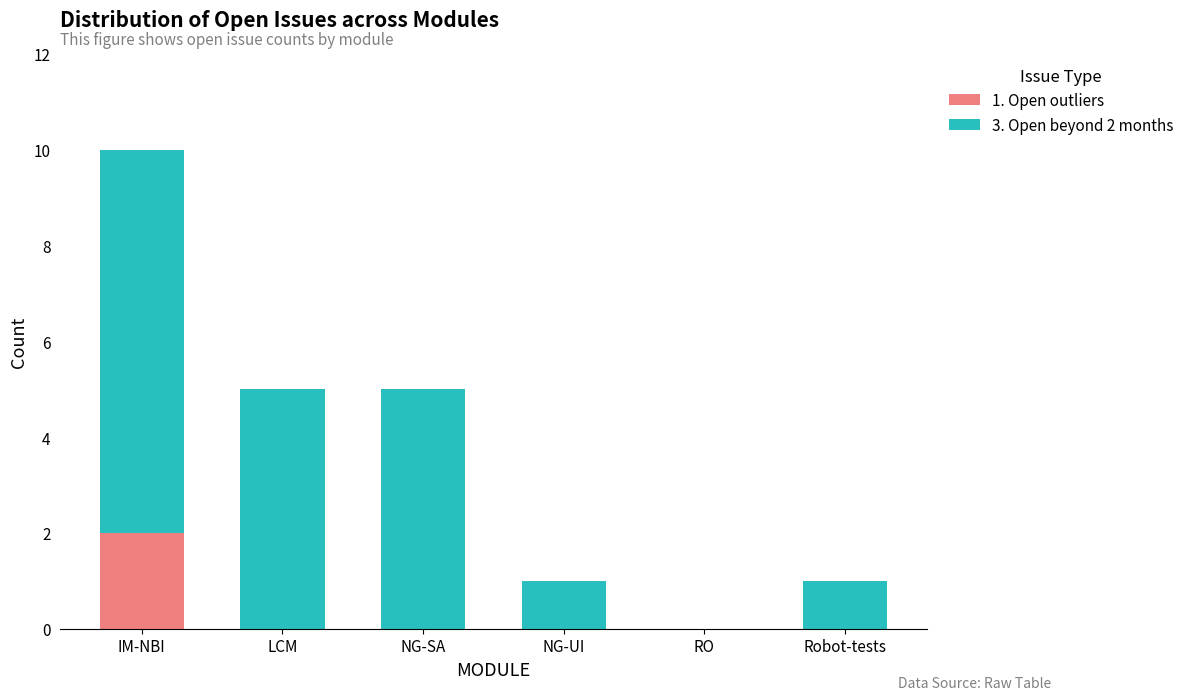

Which category has the highest value in the 1. Open outliers series?

IM-NBI